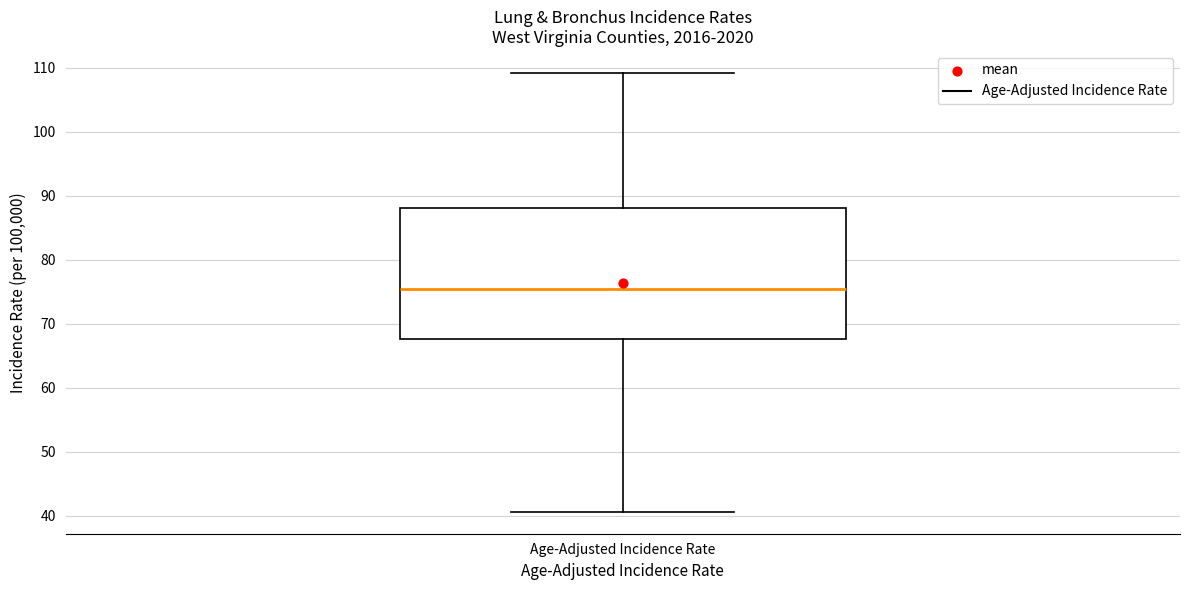

Read this box plot against the y-axis: the position of the median line, the range covered by the box, and the ends of both whiskers. The values are not printed on the chart, so give them approximately, as read against the axis.

median 75, box 68 to 88, whiskers 41 to 109